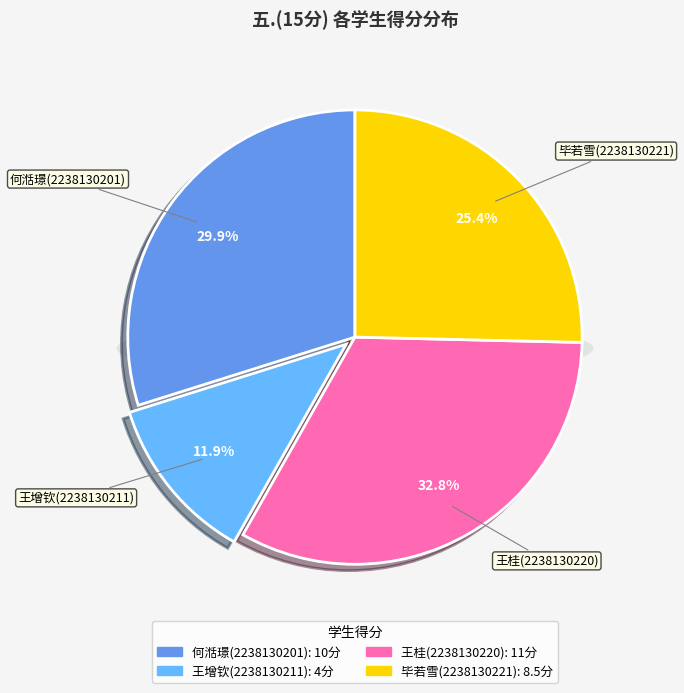

What percentage is NOT represented by 王增钦(2238130211)?

88.1%